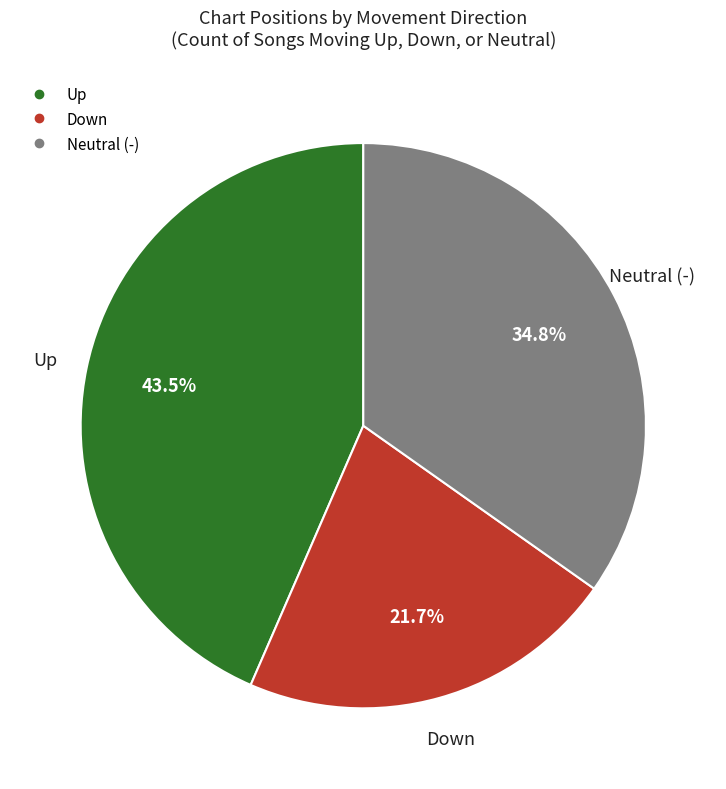

Does any single category account for the majority?

No